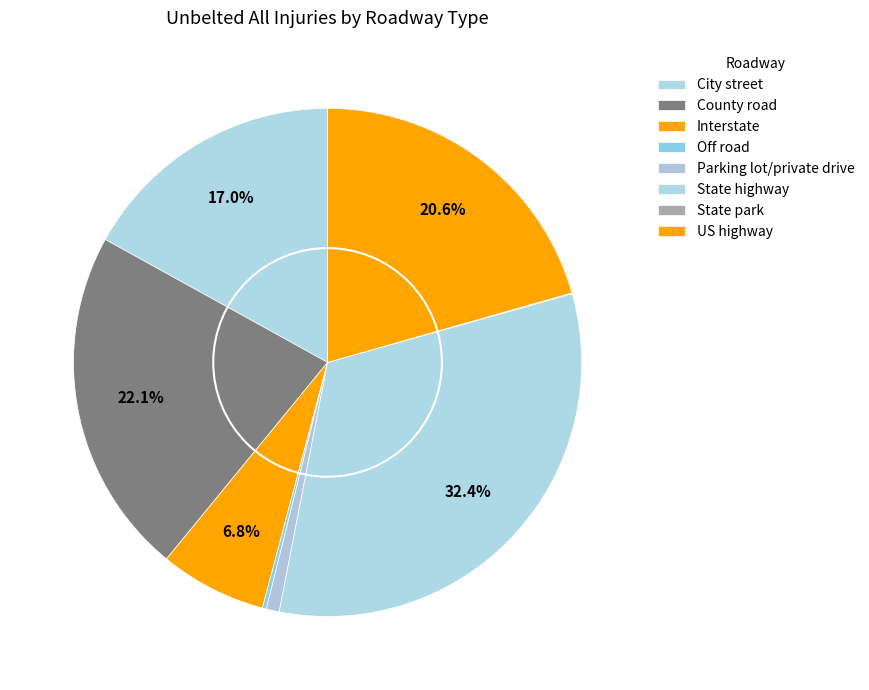

To the nearest percent, what is the average slice percentage?

12%